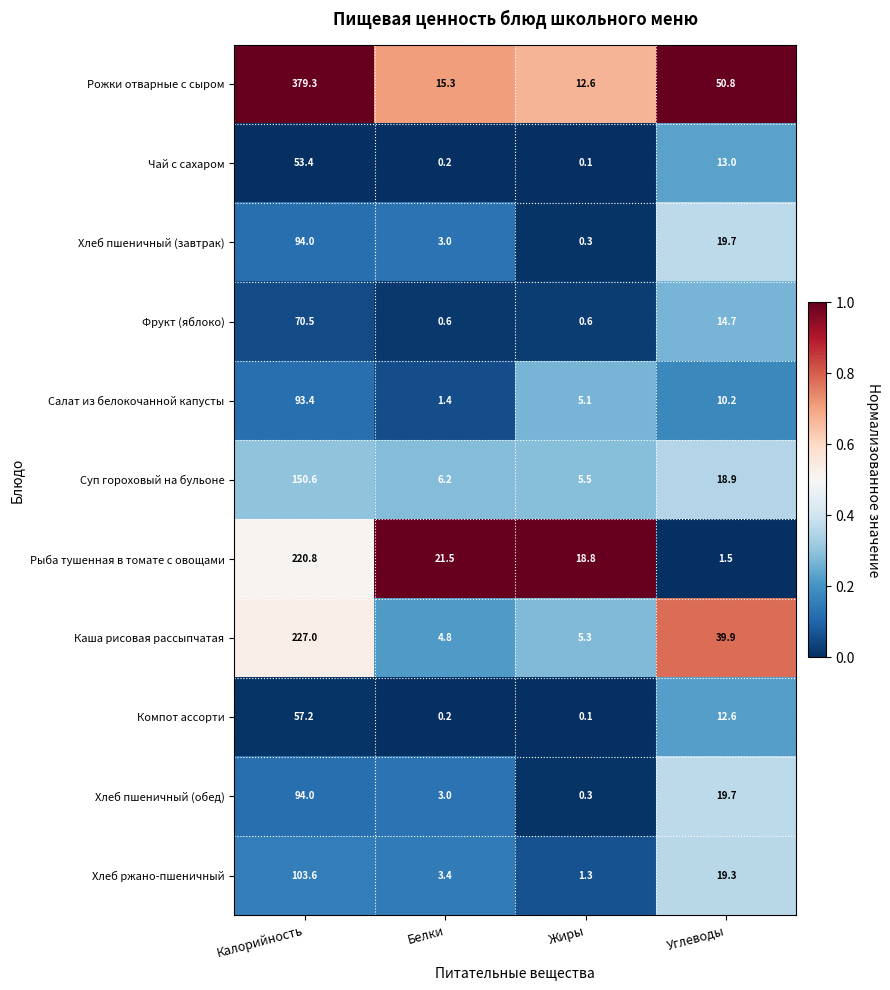

Which series has the widest spread of values?

Рожки отварные с сыром